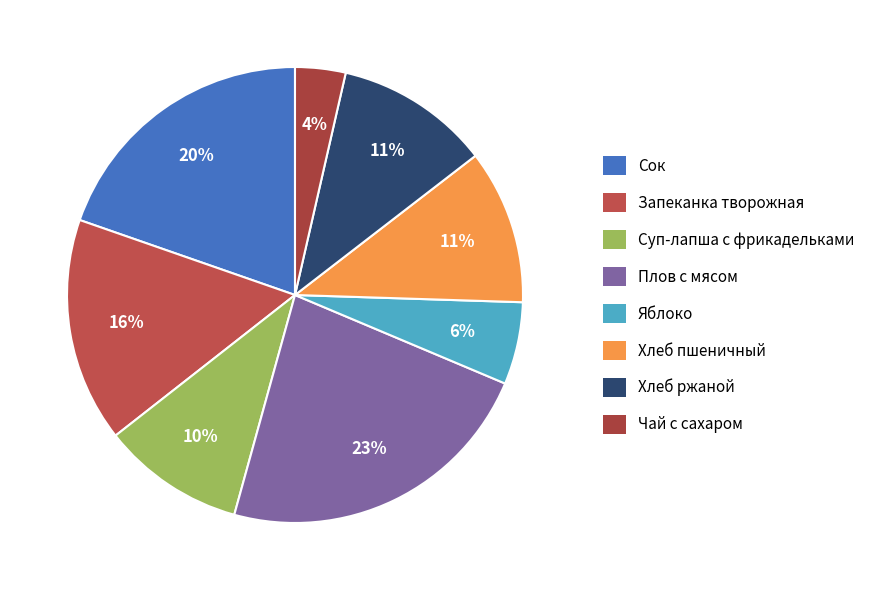

Count the number of slices in the pie.

8